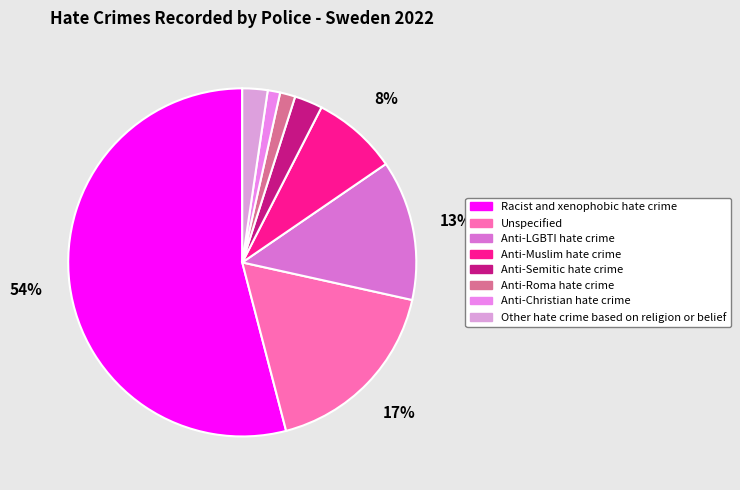

Is it true that Anti-Muslim hate crime is 1% of the pie?

False